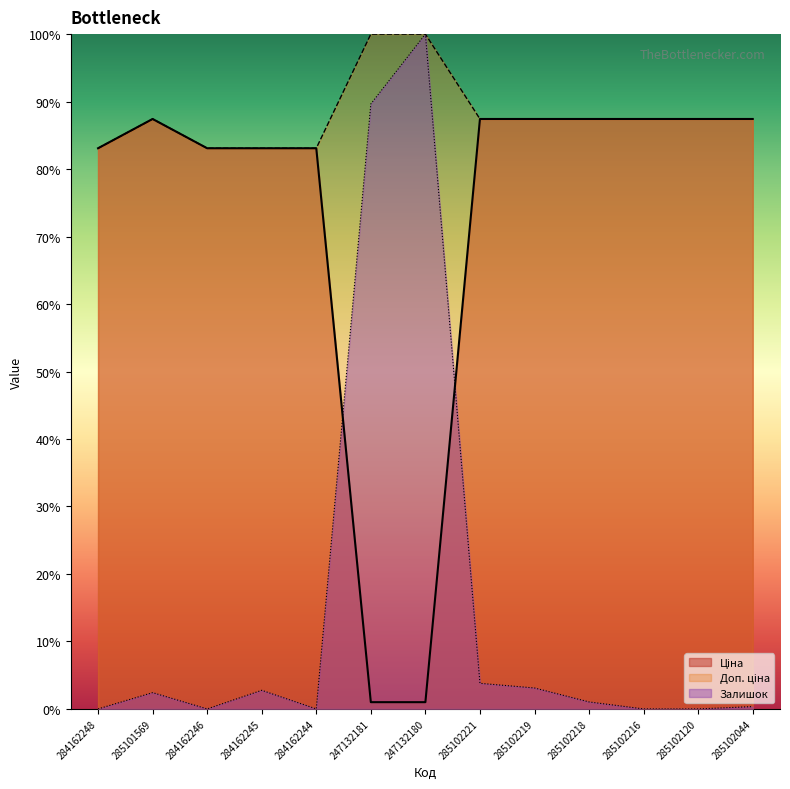

What position from the right is 247132181?

8